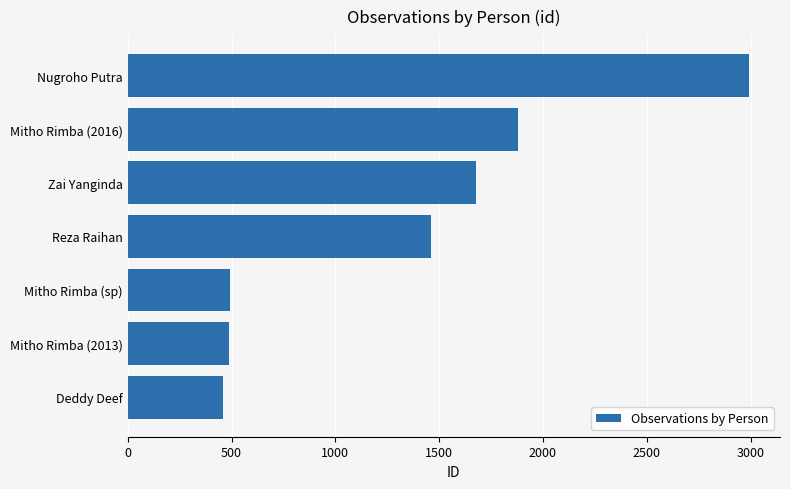

What is the label of the 5th bar from the top?

Mitho Rimba (sp)